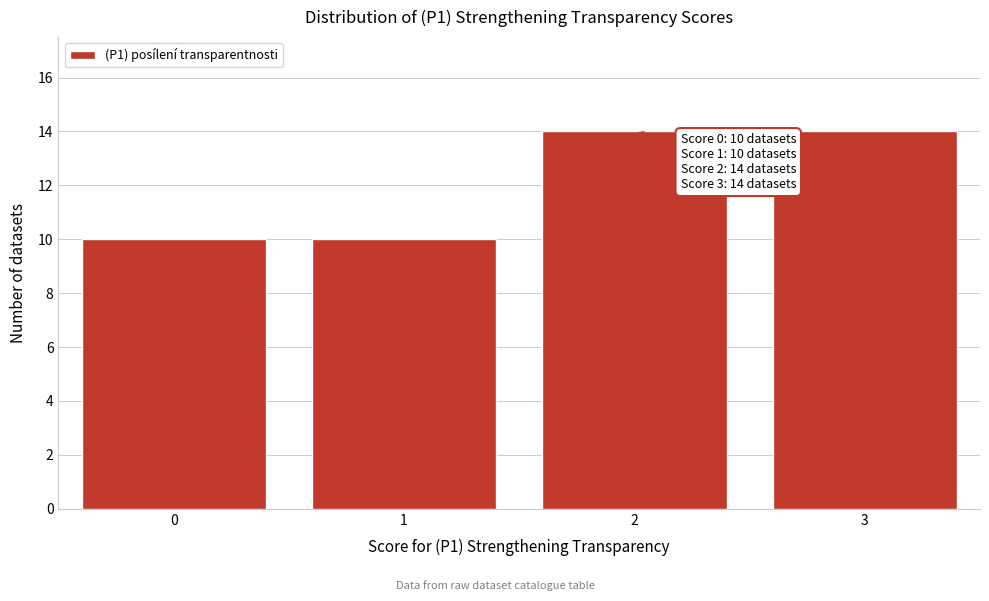

Reading right to left, list all the values displayed in this chart.

3=14	2=14	1=10	0=10